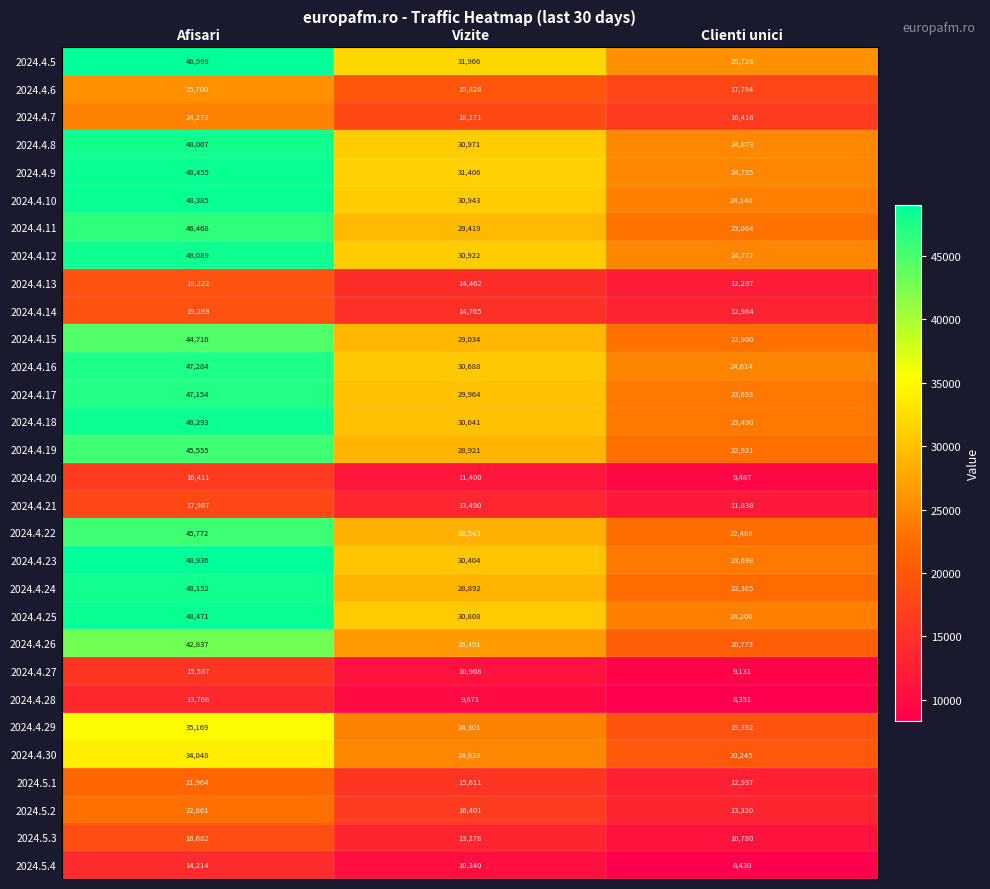

What is the average value of the 2024.4.14 series?

15679